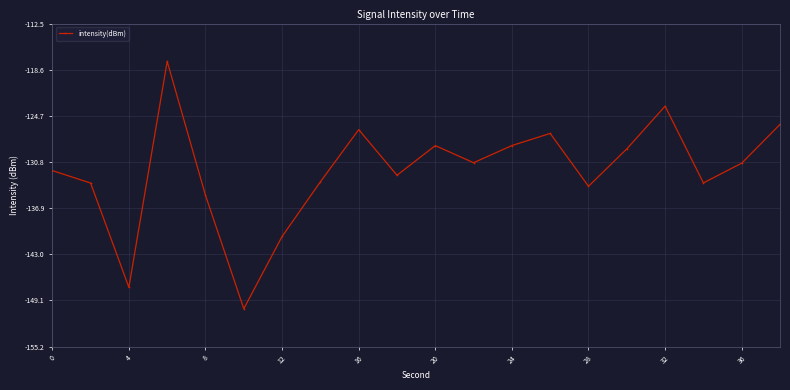

What is the minimum value shown in the chart?

-150.2